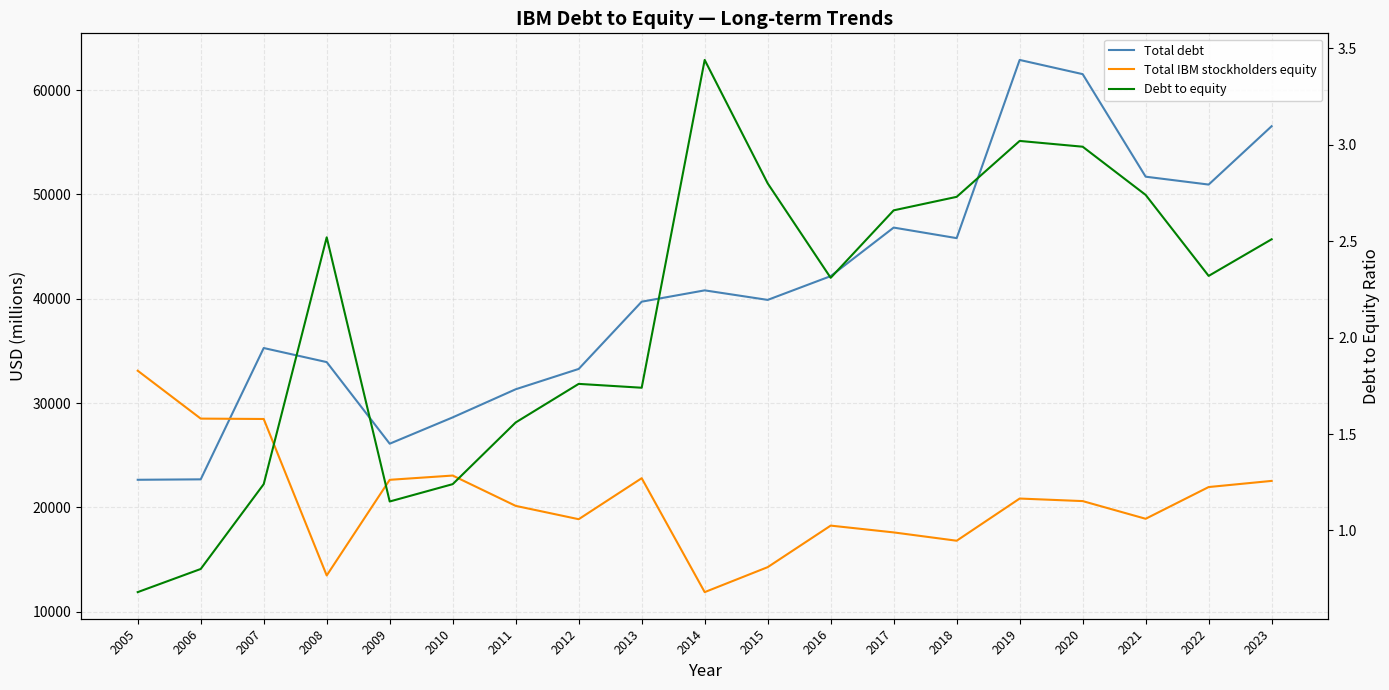

True or false: Debt to equity and Total IBM stockholders equity cross at least once.

False